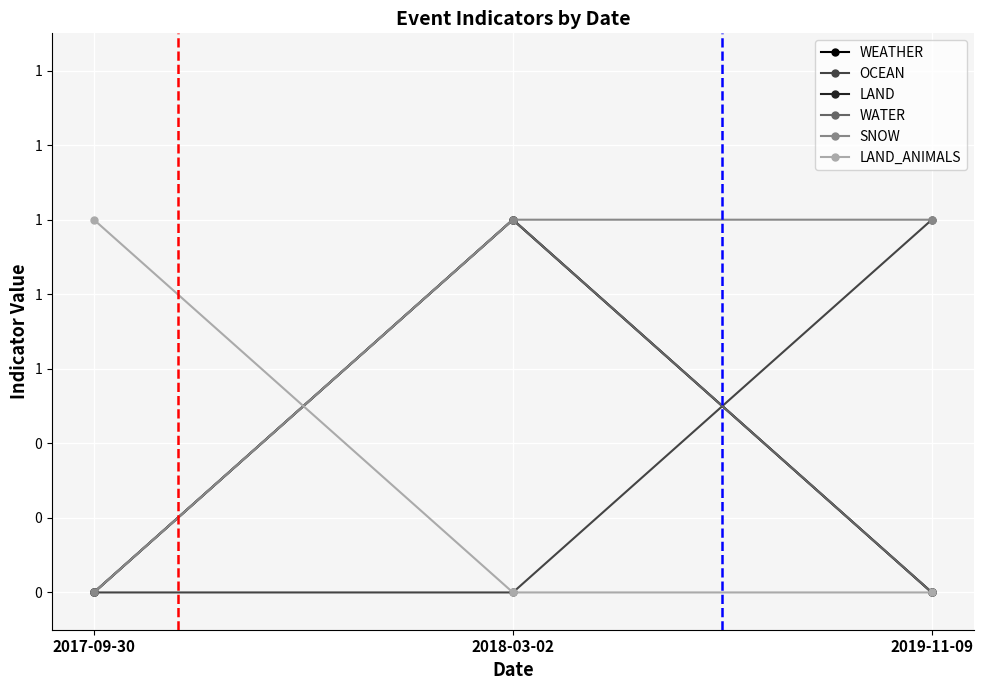

Reading left to right, extract all data points from this chart.

WEATHER: 0	1	0
OCEAN: 0	0	1
LAND: 0	1	0
WATER: 0	1	0
SNOW: 0	1	1
LAND_ANIMALS: 1	0	0